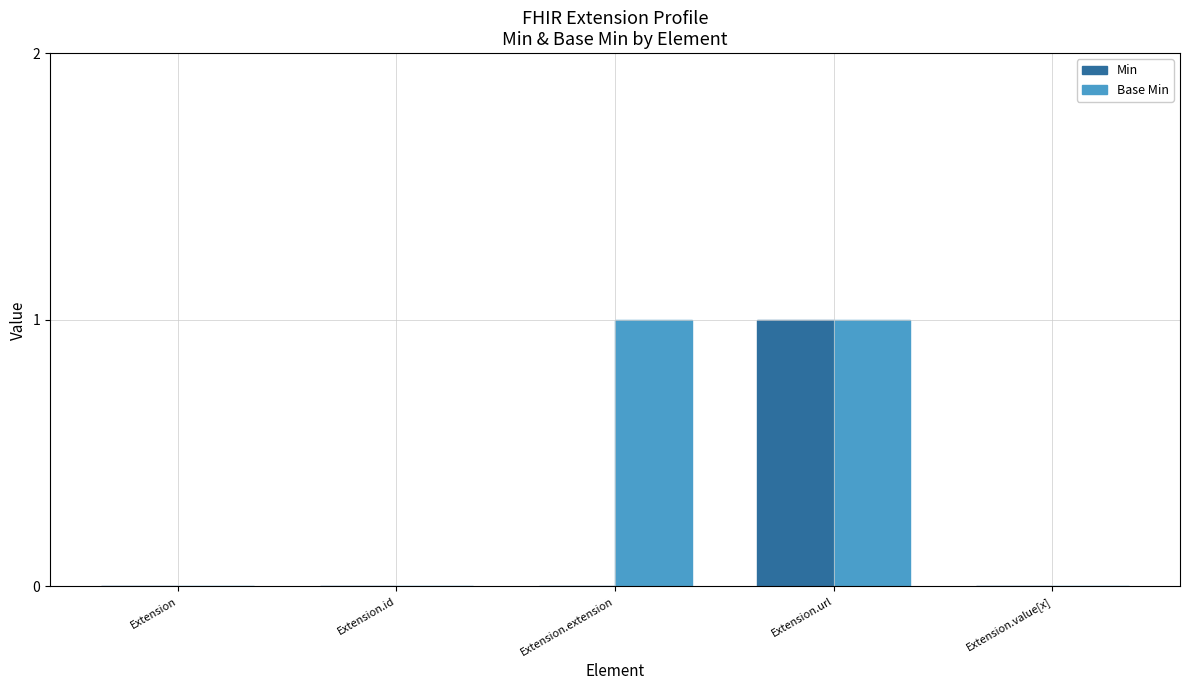

Reading right to left, transcribe all the data shown in this chart.

Min: 0	1	0	0	0
Base Min: 0	1	1	0	0